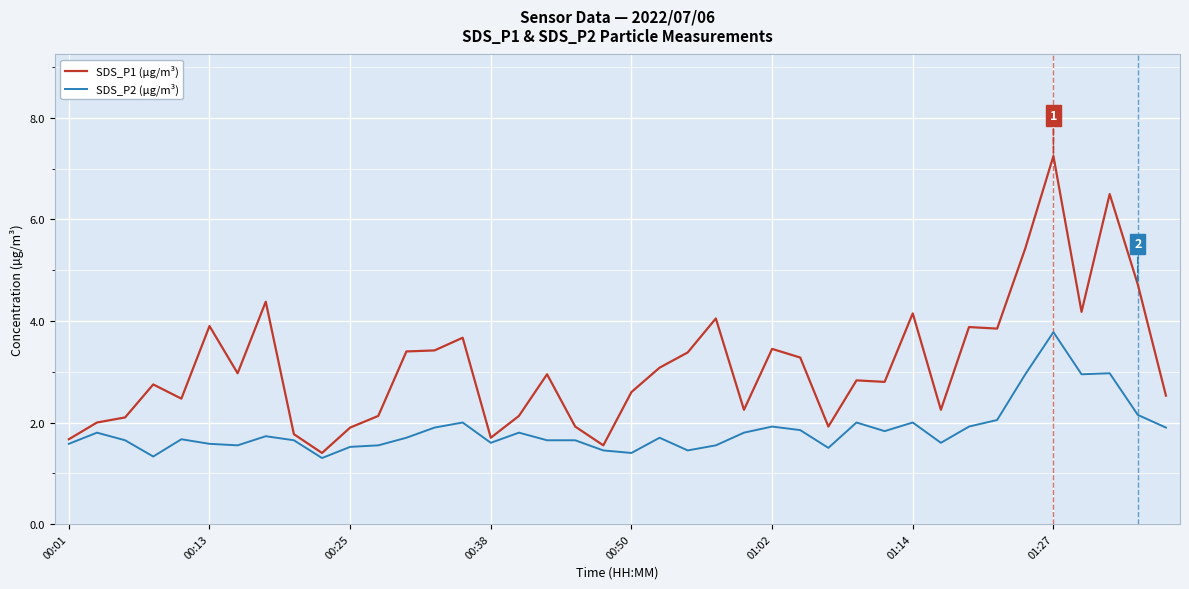

In SDS_P1 (µg/m³), how many points are higher than both neighbors (excluding endpoints)?

12